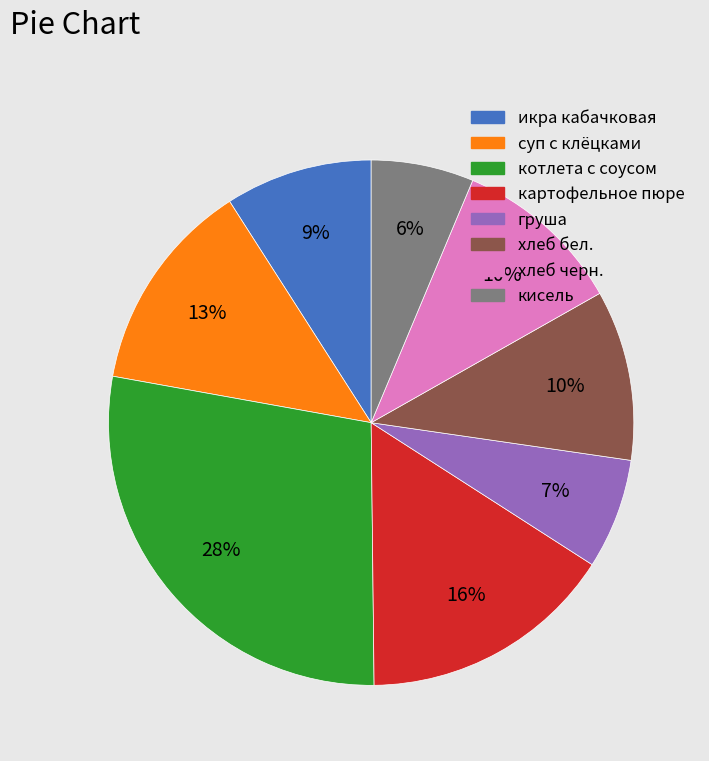

Approximately how many times larger is the value at суп с клёцками compared to груша?

1.9